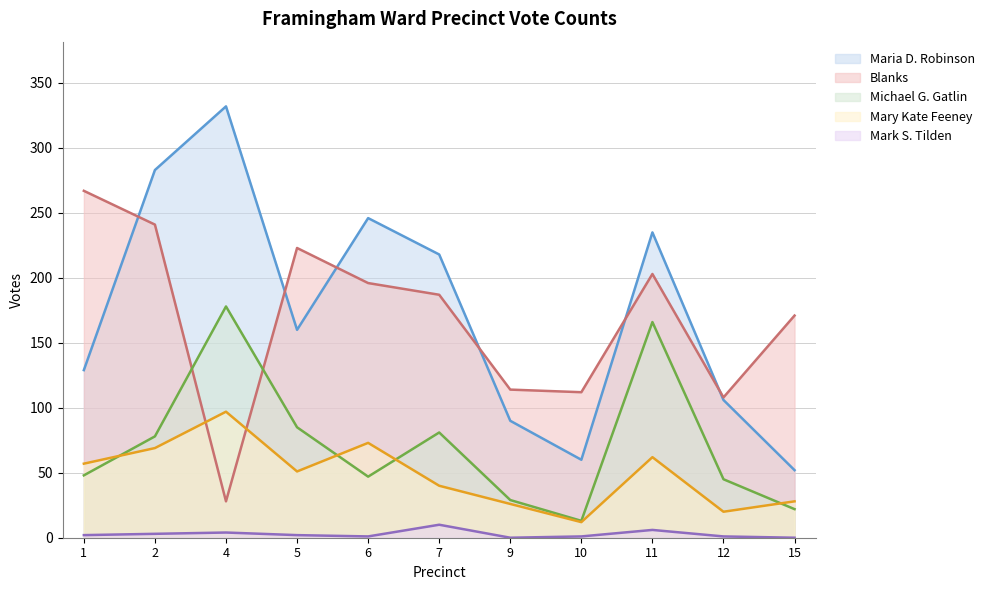

Which series has the largest range (max minus min)?

Maria D. Robinson